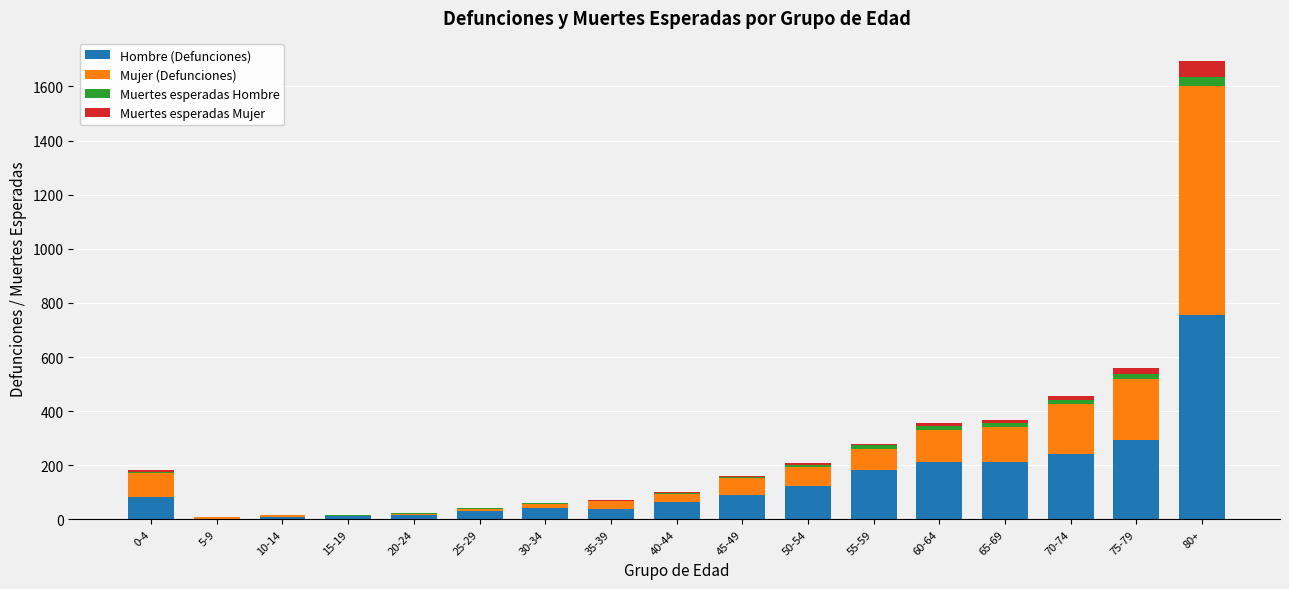

At which label is Hombre (Defunciones) closest to 378?

75-79